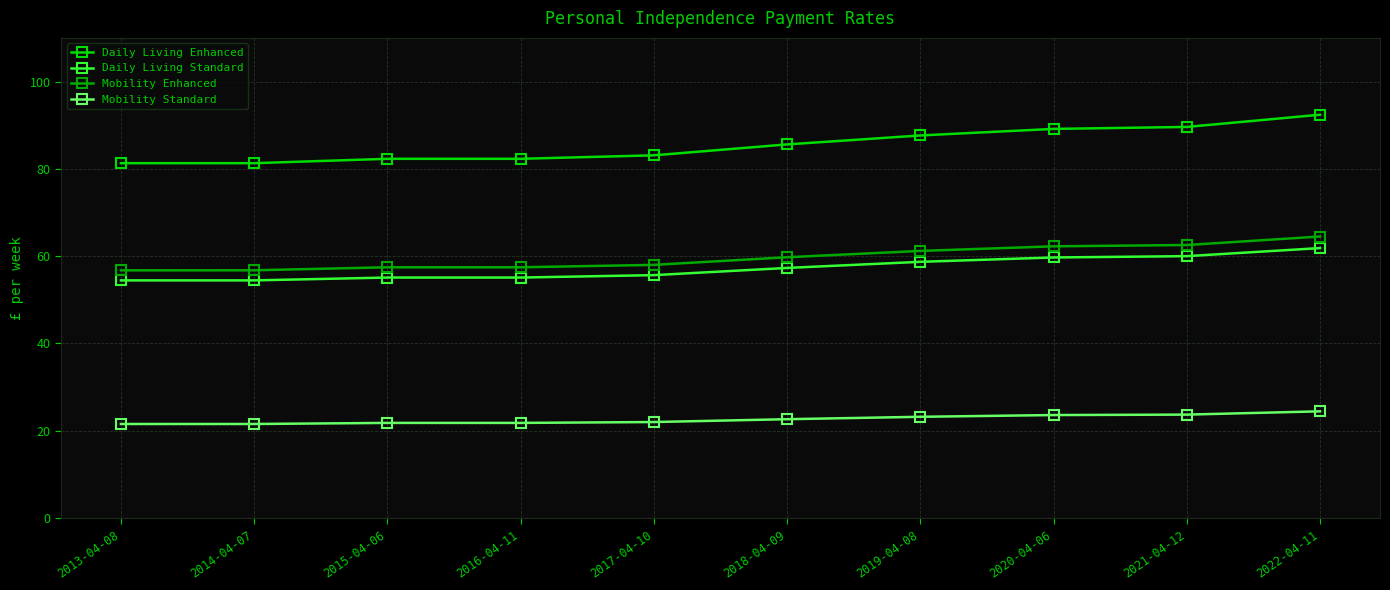

How many categories are shown in the chart?

10